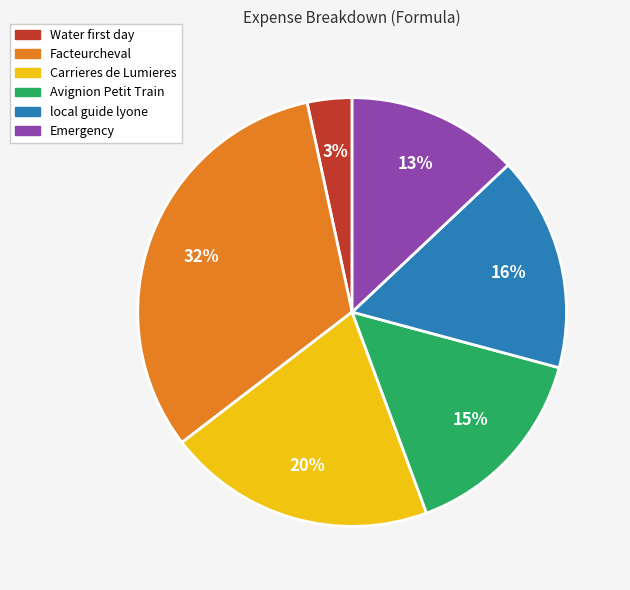

What is the largest slice in the pie chart?

Facteurcheval